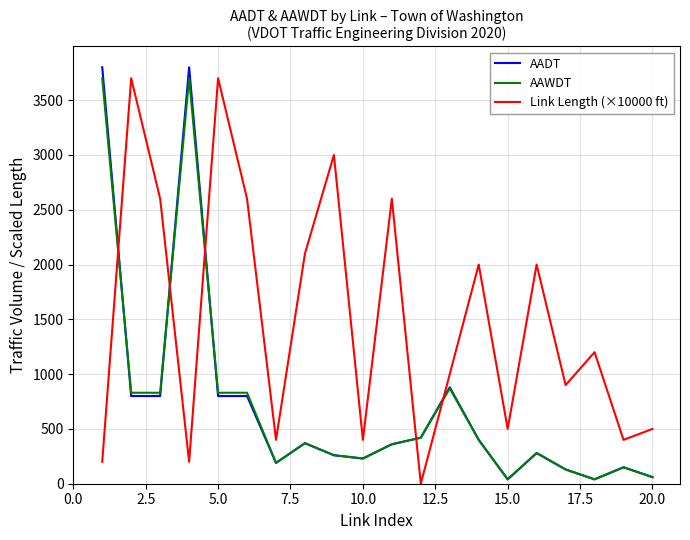

Which series ends up on top after the final intersection of AAWDT and Link Length (×10000 ft)?

Link Length (×10000 ft)